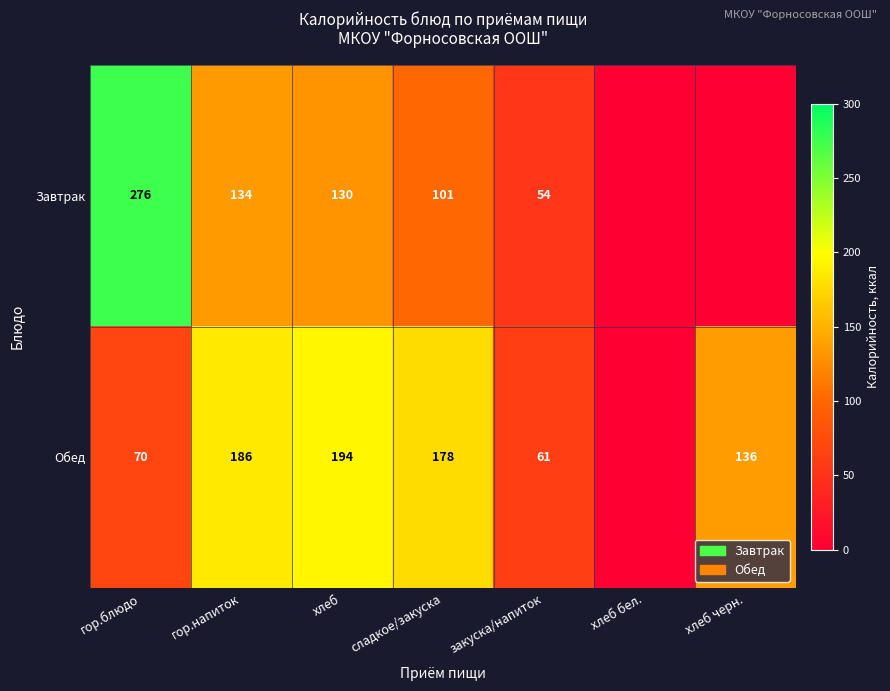

What is the difference between the highest and lowest values at хлеб?

64